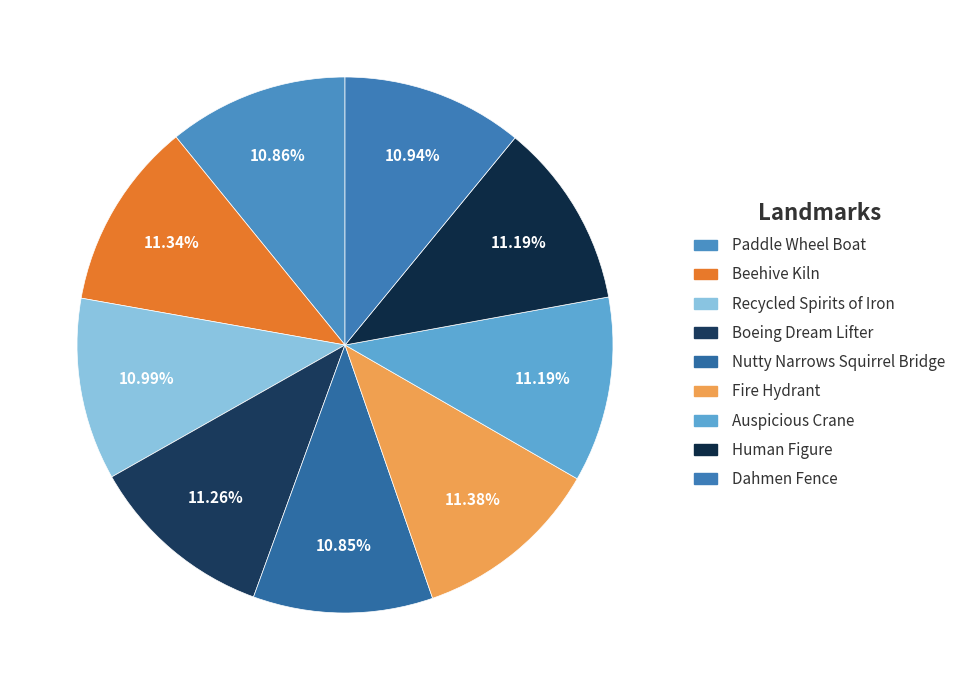

Combined, what portion of the pie is Paddle Wheel Boat and Boeing Dream Lifter?

22.1%